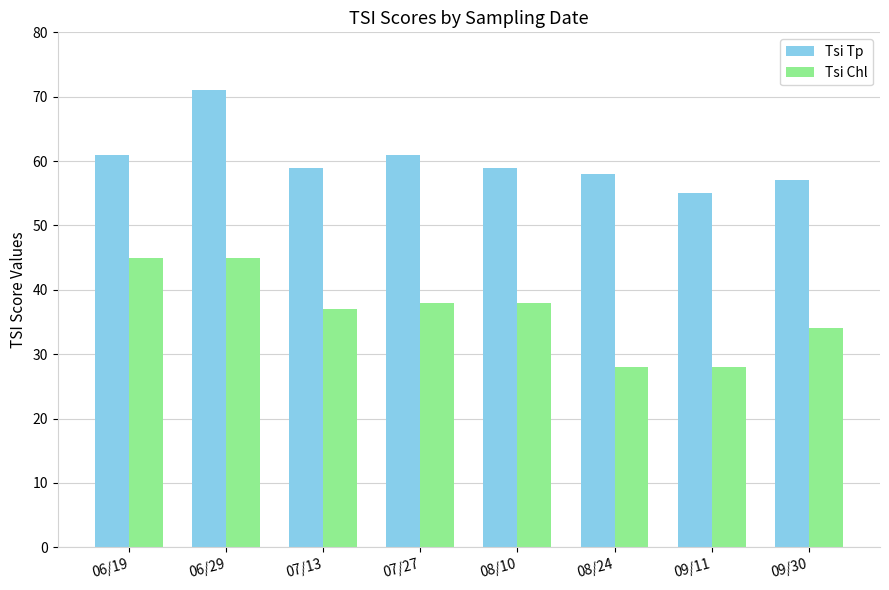

What is the difference between the maximum and minimum values in the Tsi Tp series?

16